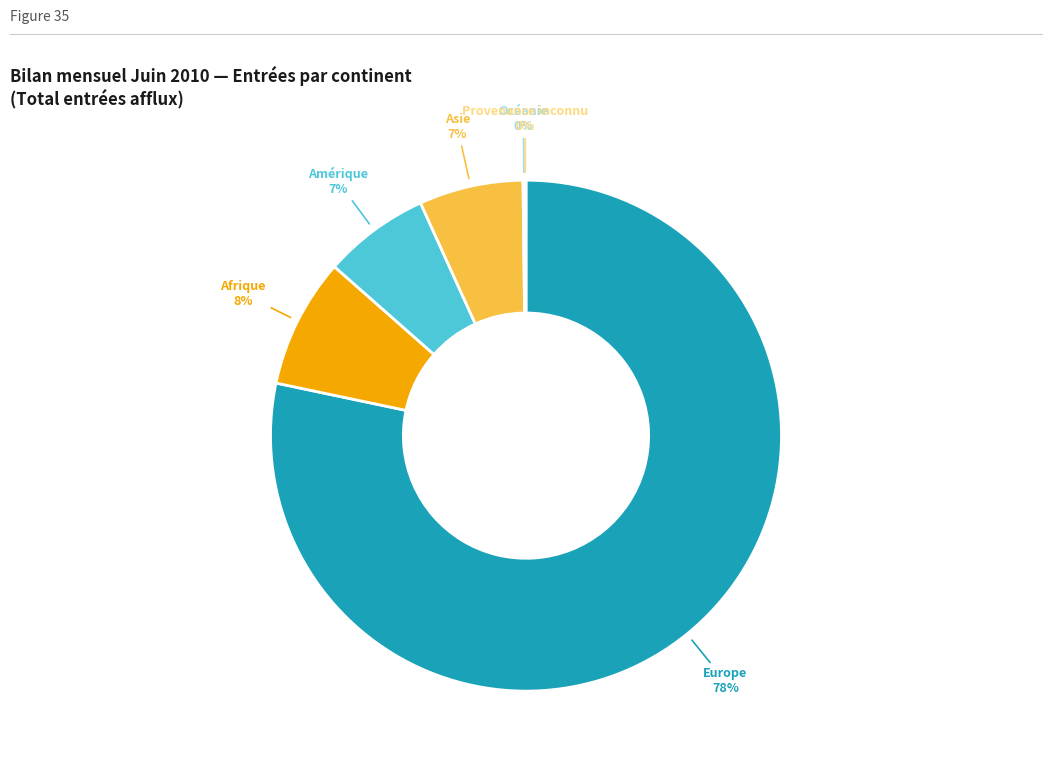

Is there a majority slice in this chart?

Yes